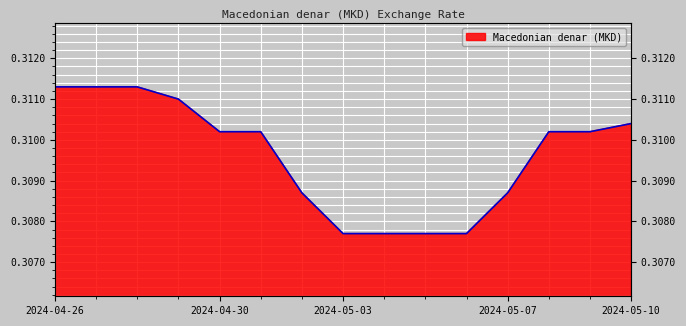

The chart shows a value of 0.3 at 2024-04-28. True or false?

True